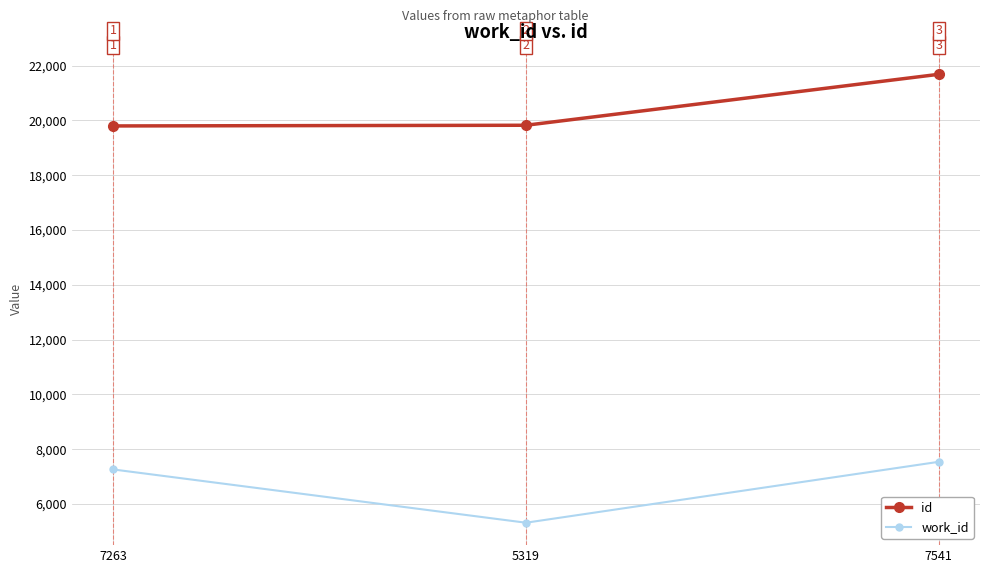

How many lines are shown in the chart?

2